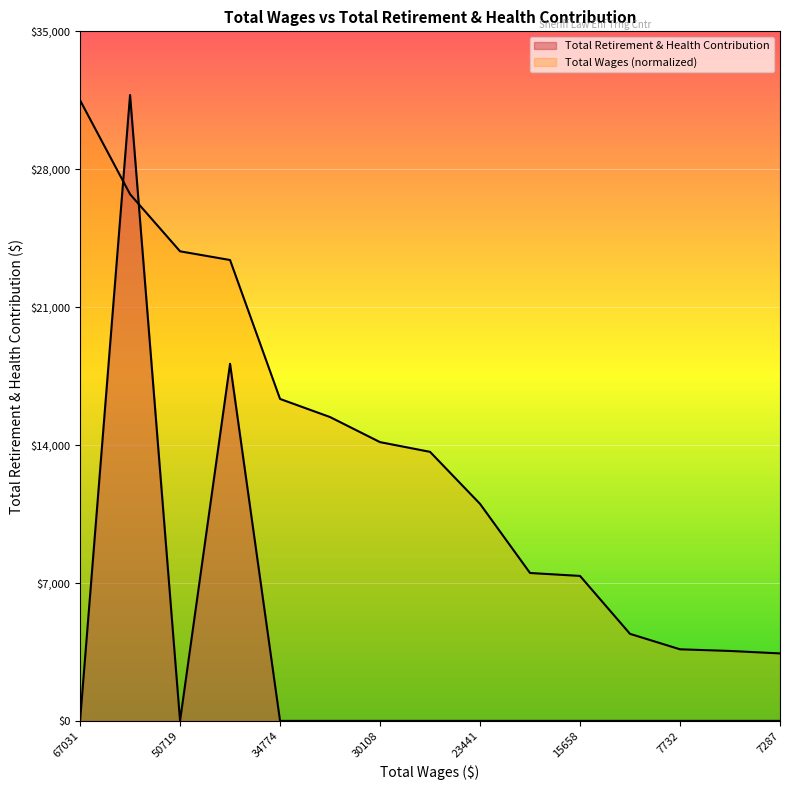

After their last crossing, which series has the higher values: Total Wages or Total Retirement & Health Contribution?

Total Wages